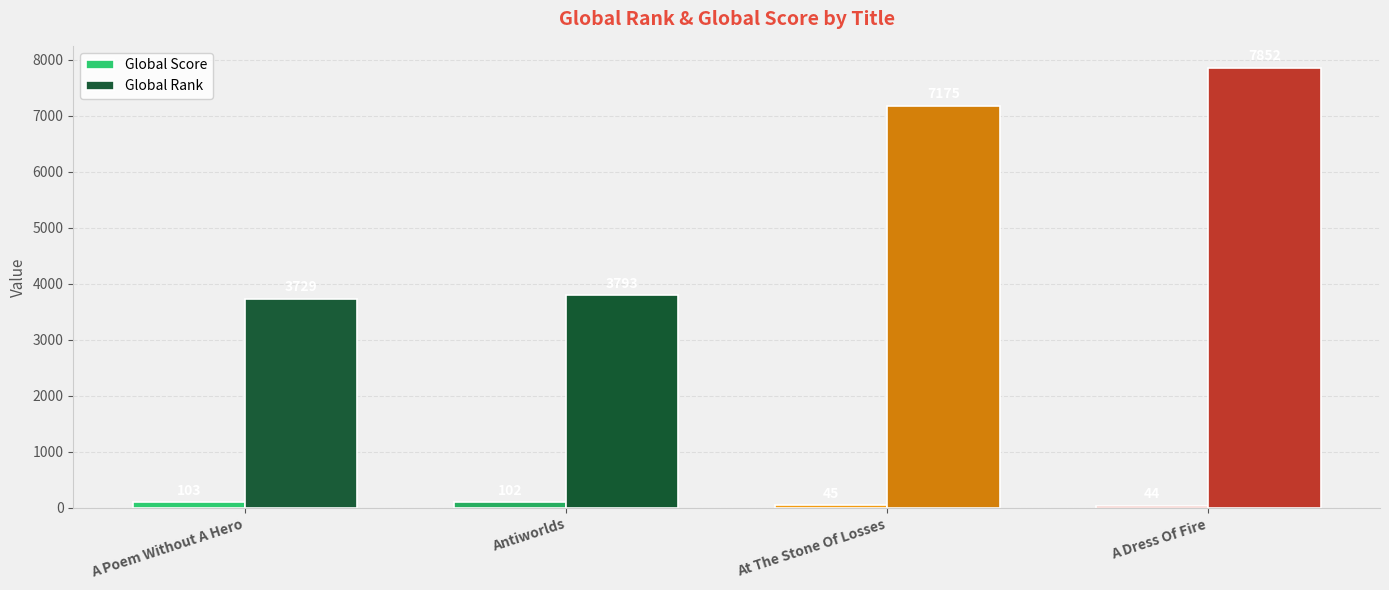

Does the chart contain any negative values?

No